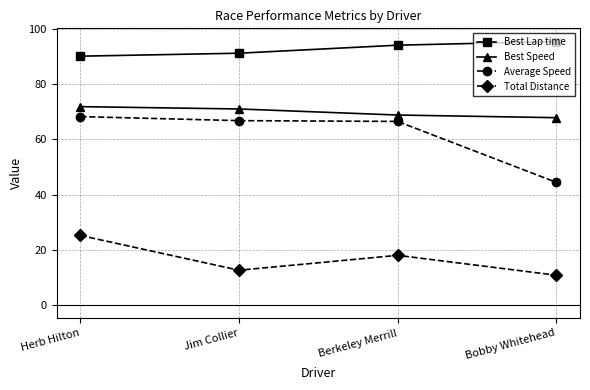

True or false: Best Speed and Total Distance intersect in this chart.

False